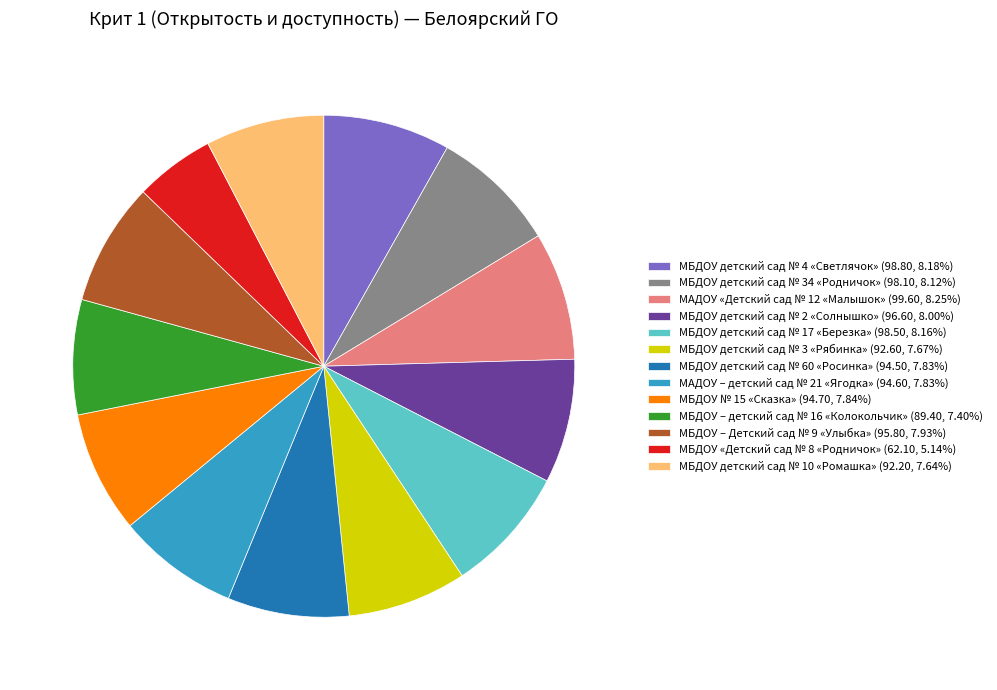

Approximately how many times larger is the value at МБДОУ детский сад № 2 «Солнышко» (96.60, 8.00%) compared to МБДОУ детский сад № 60 «Росинка» (94.50, 7.83%)?

1.0